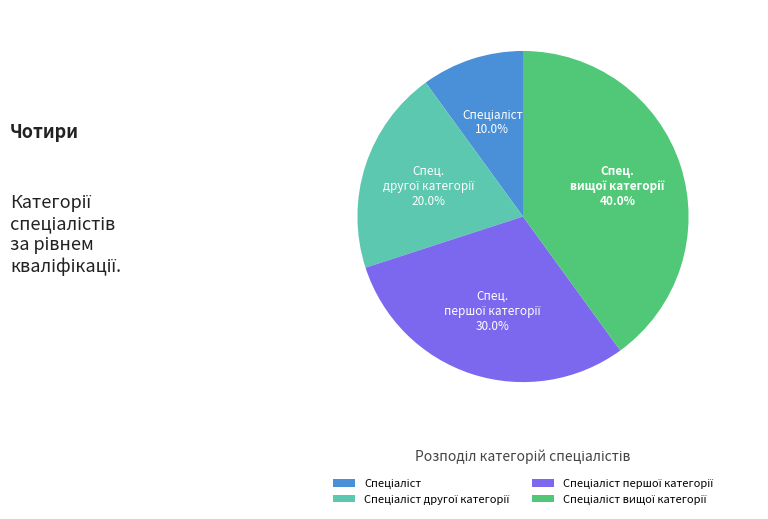

Is there a majority slice in this chart?

No